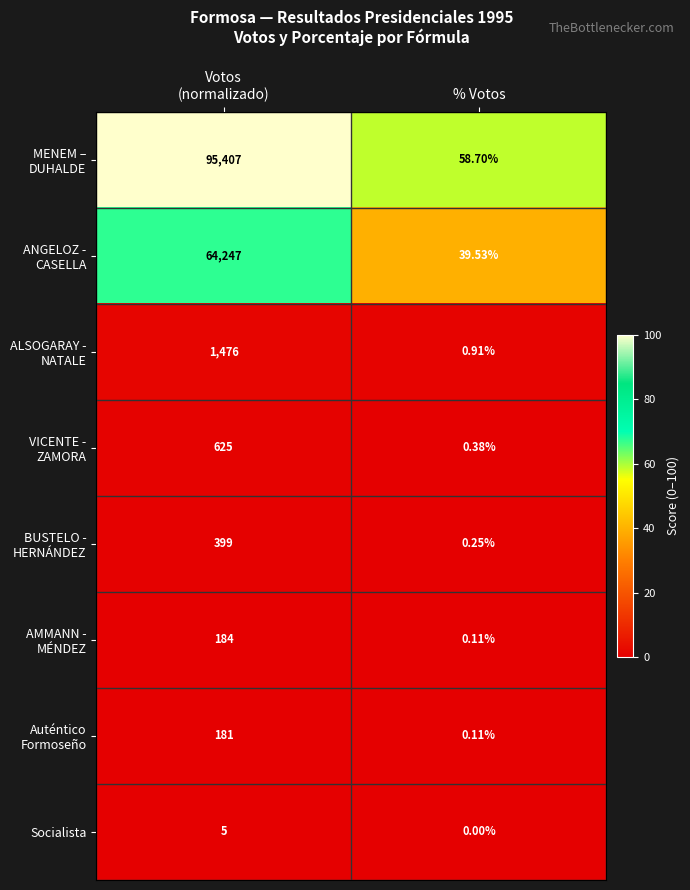

Which category has the lowest value in the Socialista series?

% Votos